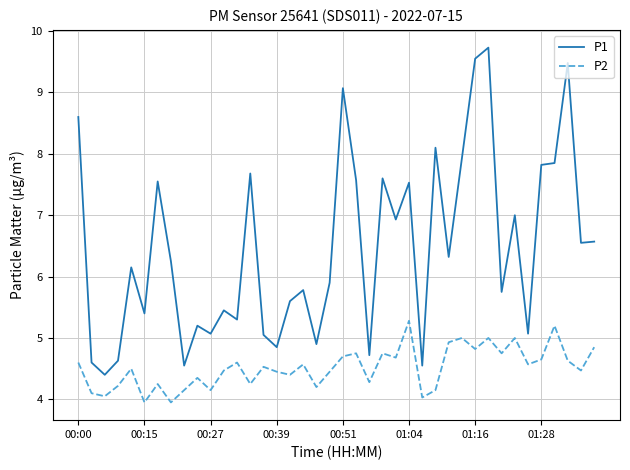

What is the minimum value for P2?

4.0